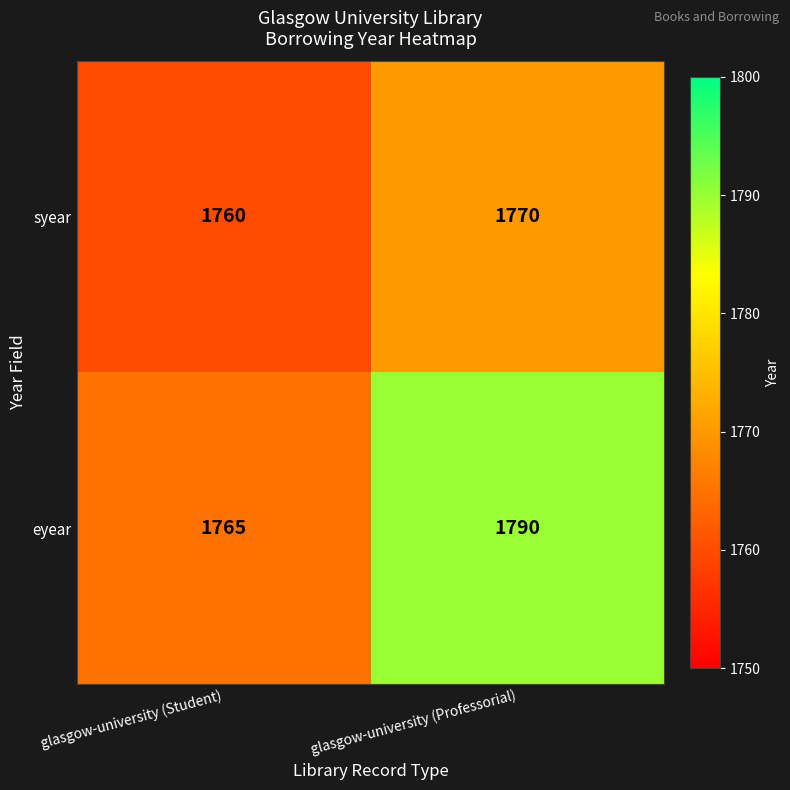

Which series has the largest total across all categories?

eyear